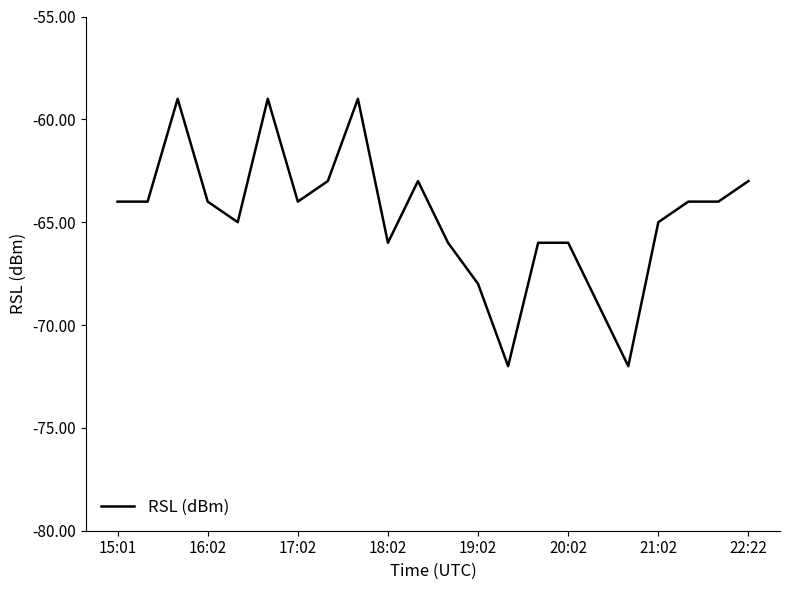

What is the maximum value shown in the chart?

-59